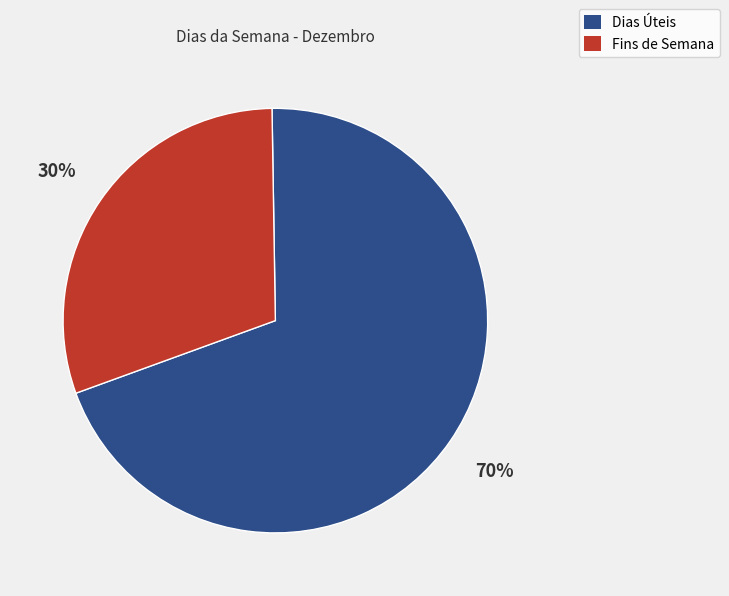

To the nearest percent, what is the average slice percentage?

50%